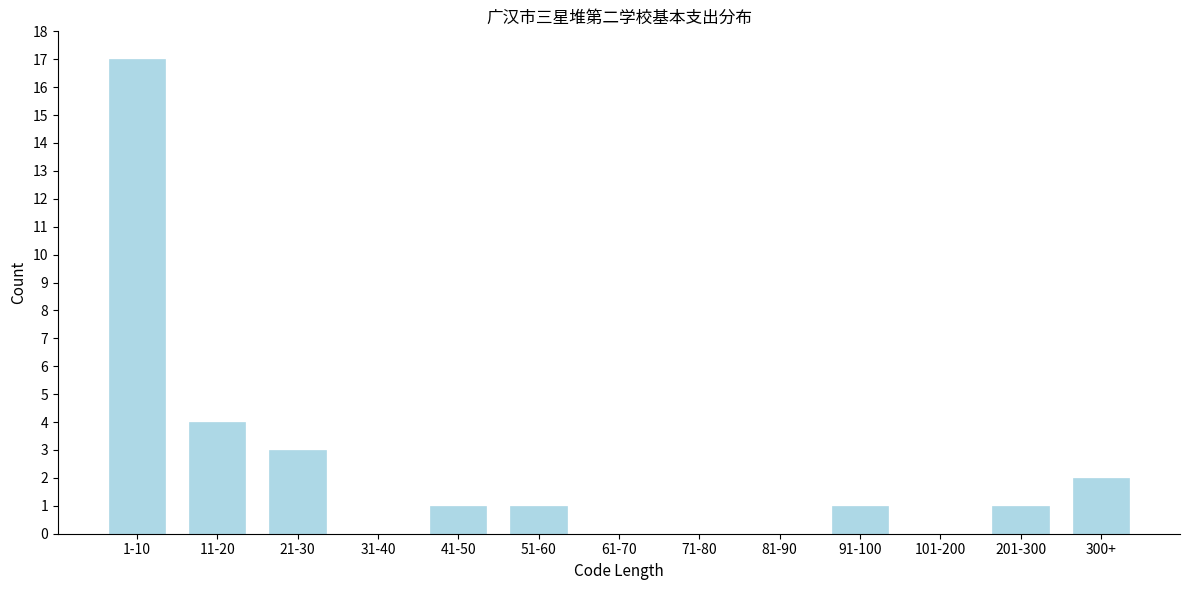

Reading right to left, transcribe all the data shown in this chart.

300+=2	201-300=1	101-200=0	91-100=1	81-90=0	71-80=0	61-70=0	51-60=1	41-50=1	31-40=0	21-30=3	11-20=4	1-10=17